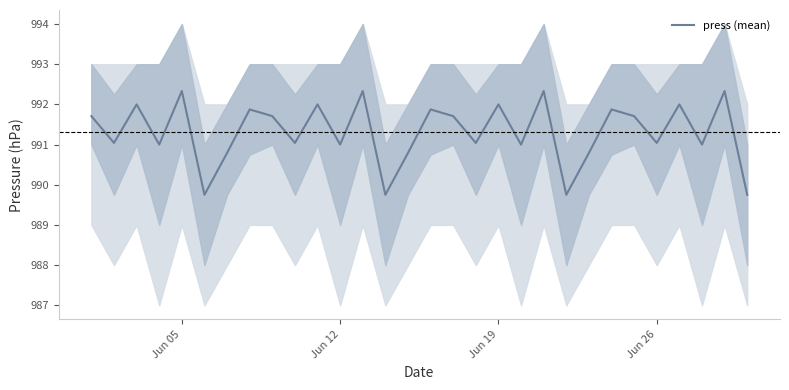

What is the maximum value for press (mean)?

992.3